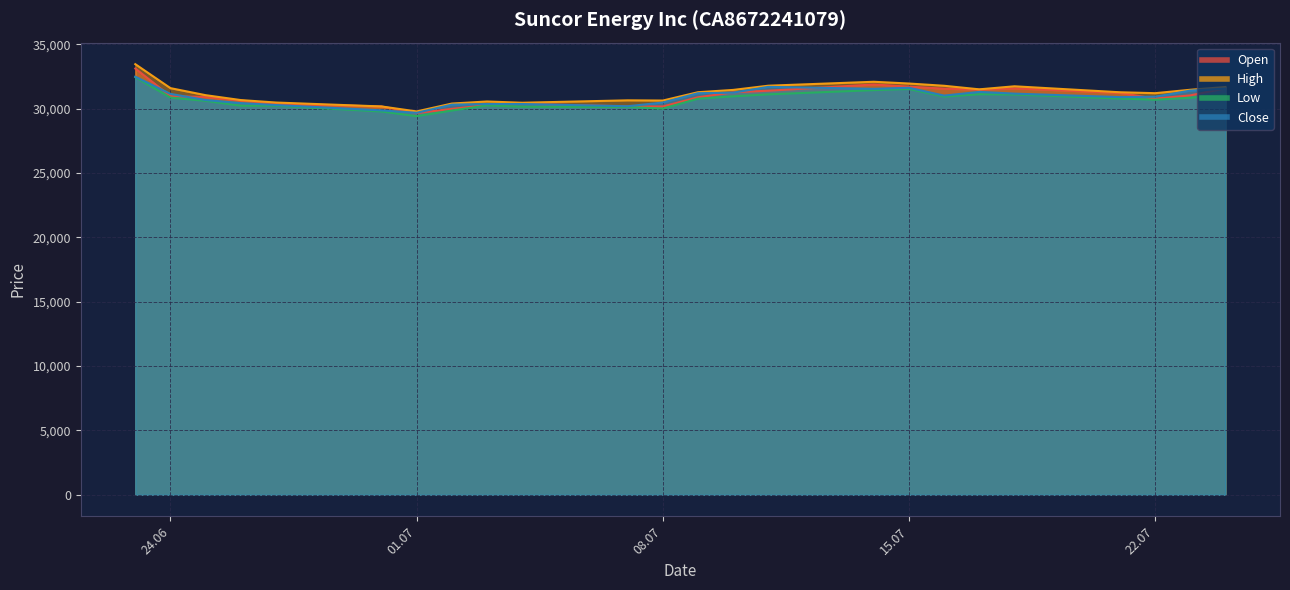

In Open, how many points are higher than both neighbors (excluding endpoints)?

3